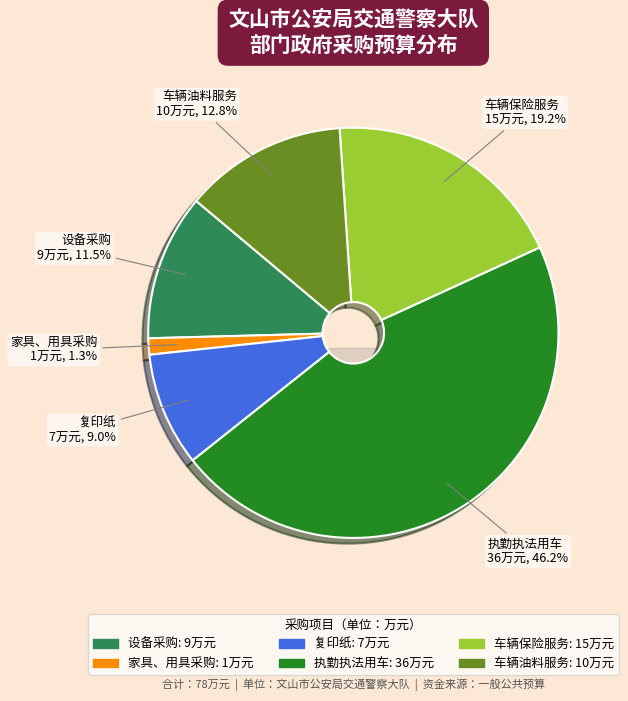

Count the number of slices in the pie.

6